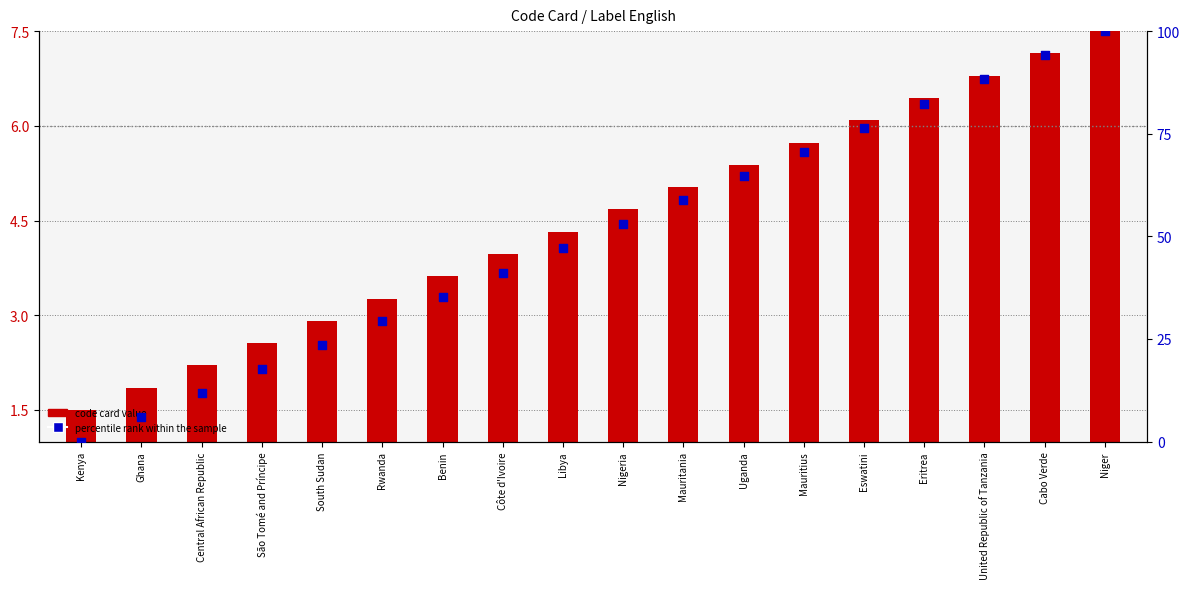

At how many categories does at least one series exceed 87?

3